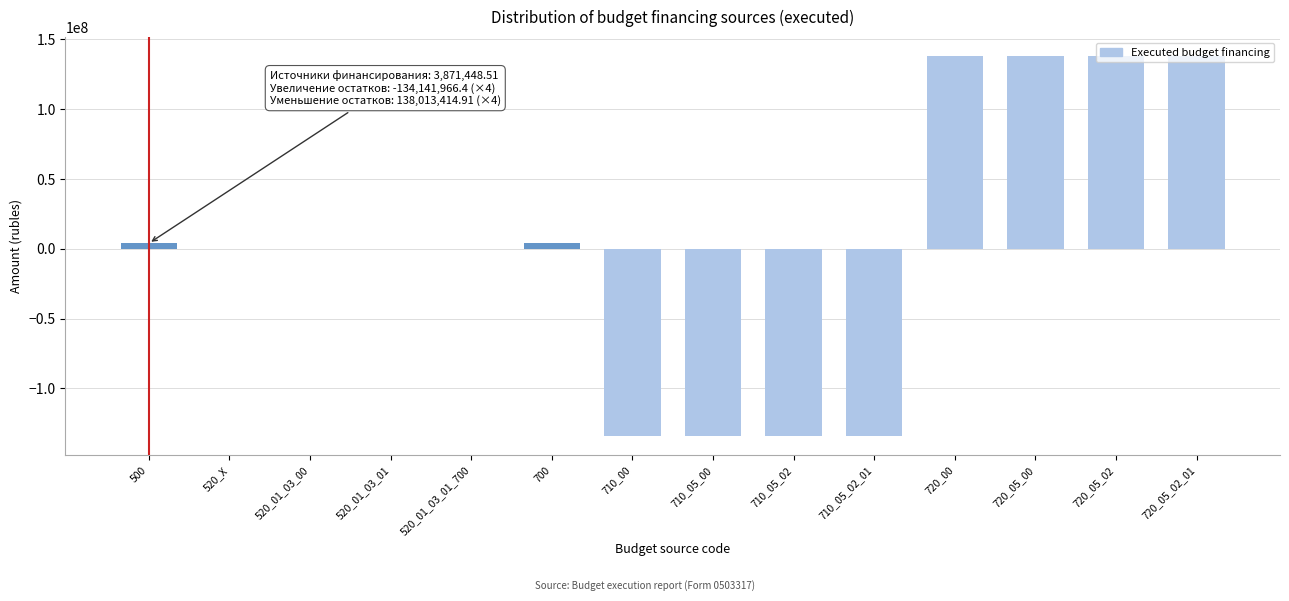

What is the change in value from 520_X to 720_05_00?

+138013414.9